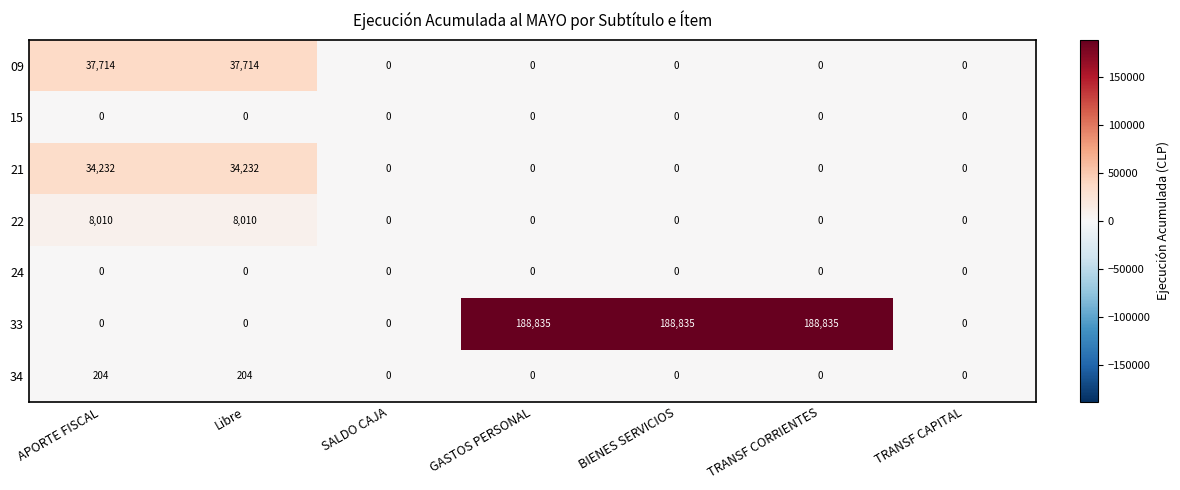

How many distinct data groups are displayed?

7